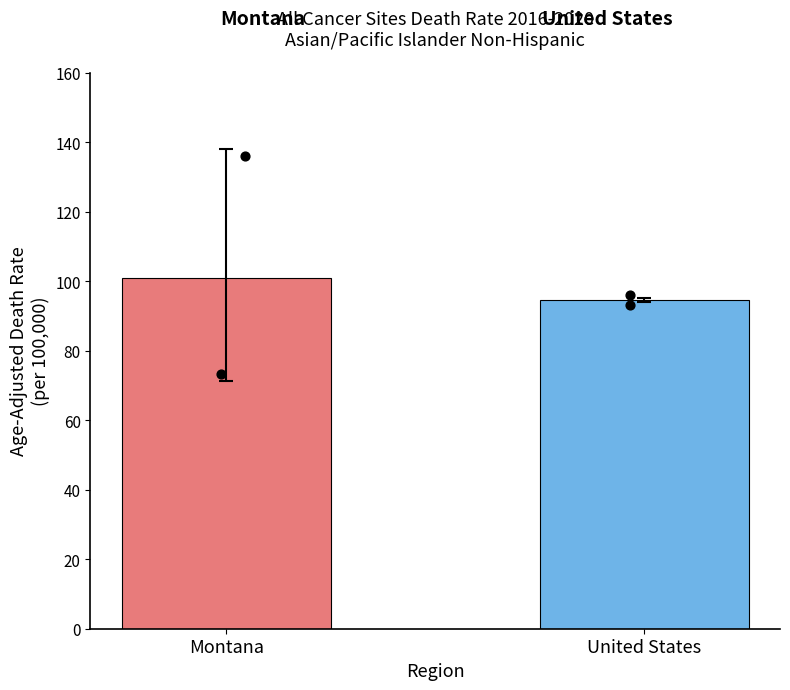

What is the change in value from Montana to United States?

-6.4